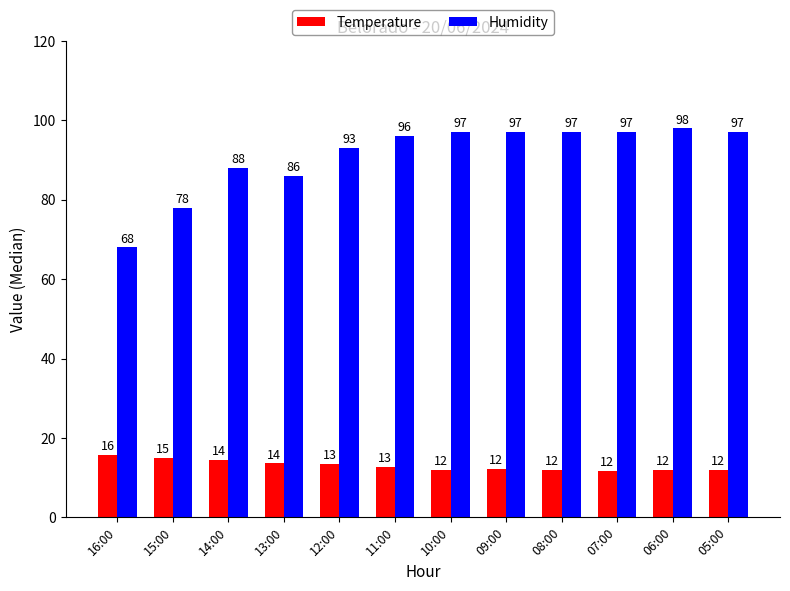

Where is Humidity nearest to the value 83?

13:00